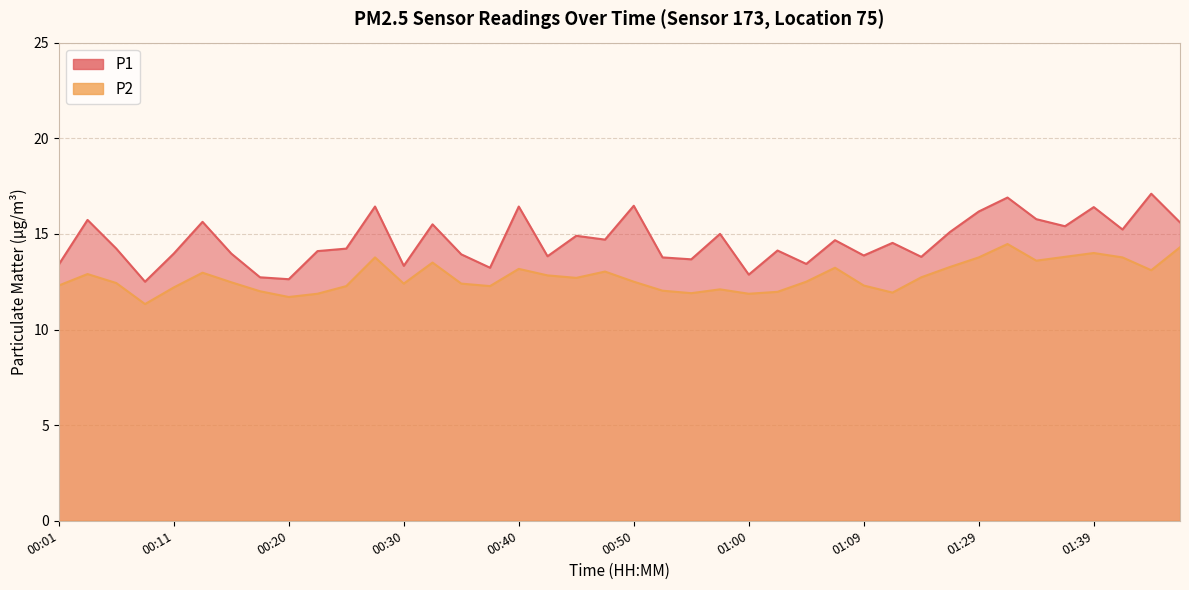

What is the total value across all series at 00:38?

25.5